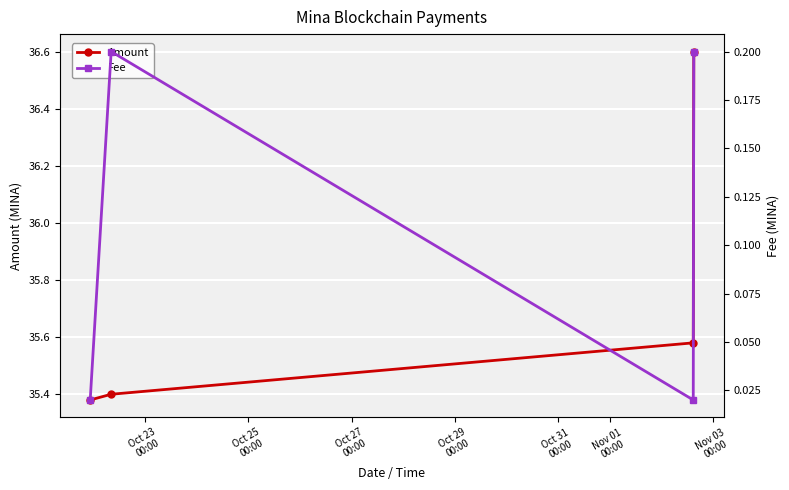

Does the chart display data point markers on the line(s)?

Yes